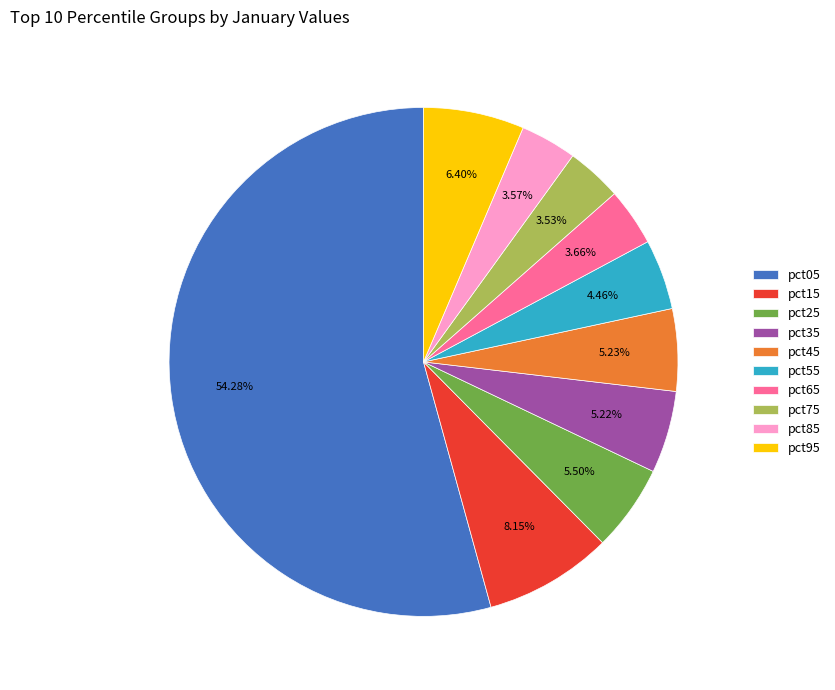

Between pct25 and pct85, which is larger?

pct25